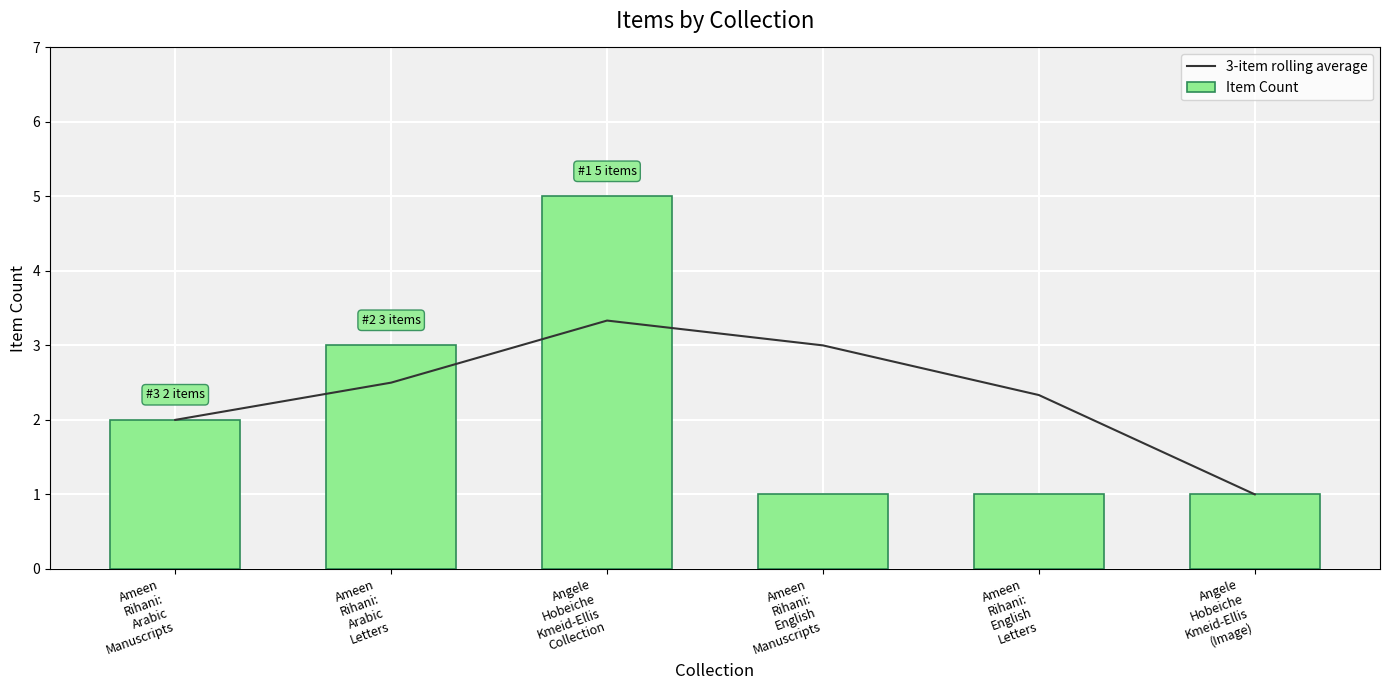

Reading left to right, list all the values displayed in this chart.

3-item rolling average: Ameen
Rihani:
Arabic
Manuscripts=2.0	Ameen
Rihani:
Arabic
Letters=2.5	Angele
Hobeiche
Kmeid-Ellis
Collection=3.3	Ameen
Rihani:
English
Manuscripts=3.0	Ameen
Rihani:
English
Letters=2.3	Angele
Hobeiche
Kmeid-Ellis
(Image)=1.0
Item Count: Ameen
Rihani:
Arabic
Manuscripts=2.0	Ameen
Rihani:
Arabic
Letters=3.0	Angele
Hobeiche
Kmeid-Ellis
Collection=5.0	Ameen
Rihani:
English
Manuscripts=1.0	Ameen
Rihani:
English
Letters=1.0	Angele
Hobeiche
Kmeid-Ellis
(Image)=1.0